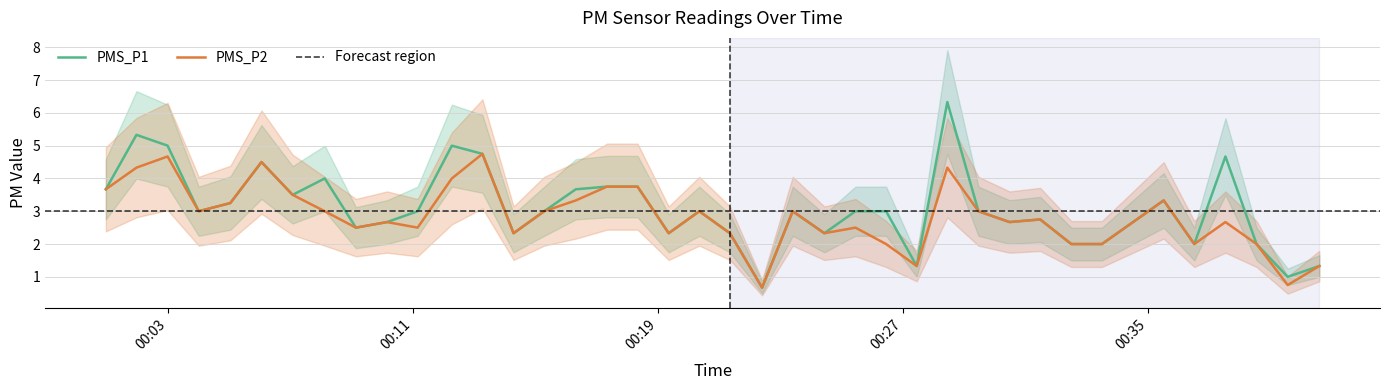

What is the lowest value of the PMS_P2 series?

0.7